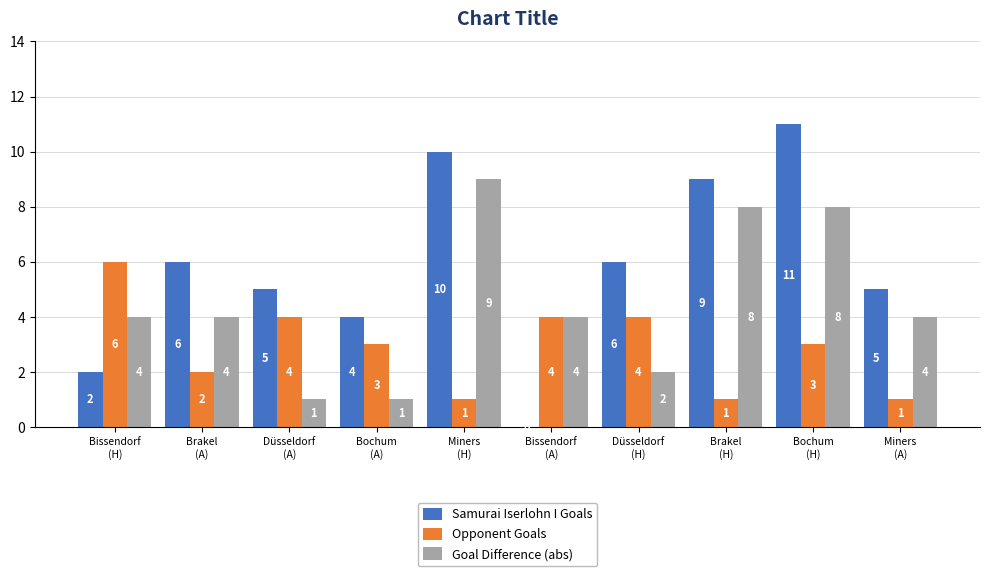

Which series changed the most between Miners
(H) and Düsseldorf
(H)?

Goal Difference (abs)